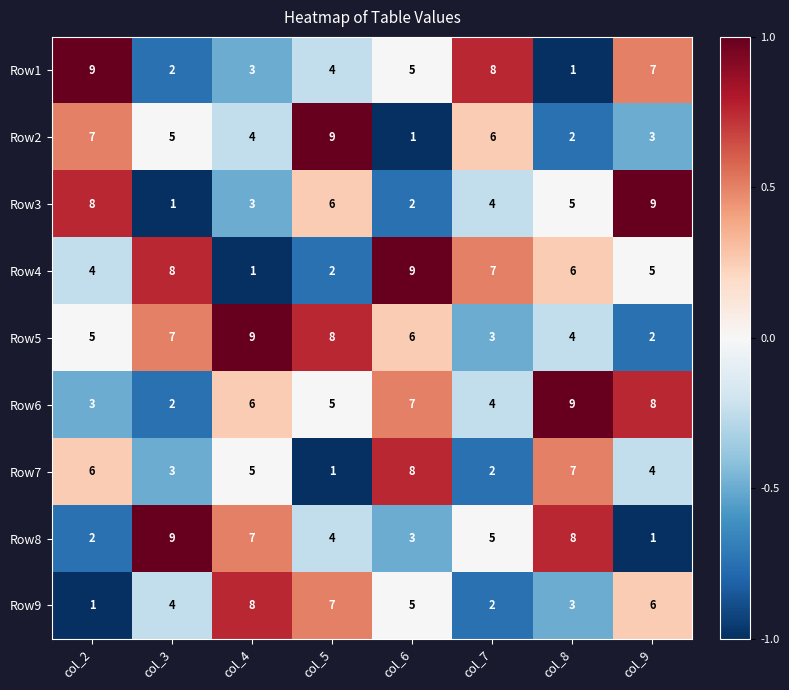

Rank the categories by Row1 value from highest to lowest.

col_2, col_7, col_9, col_6, col_5, col_4, col_3, col_8